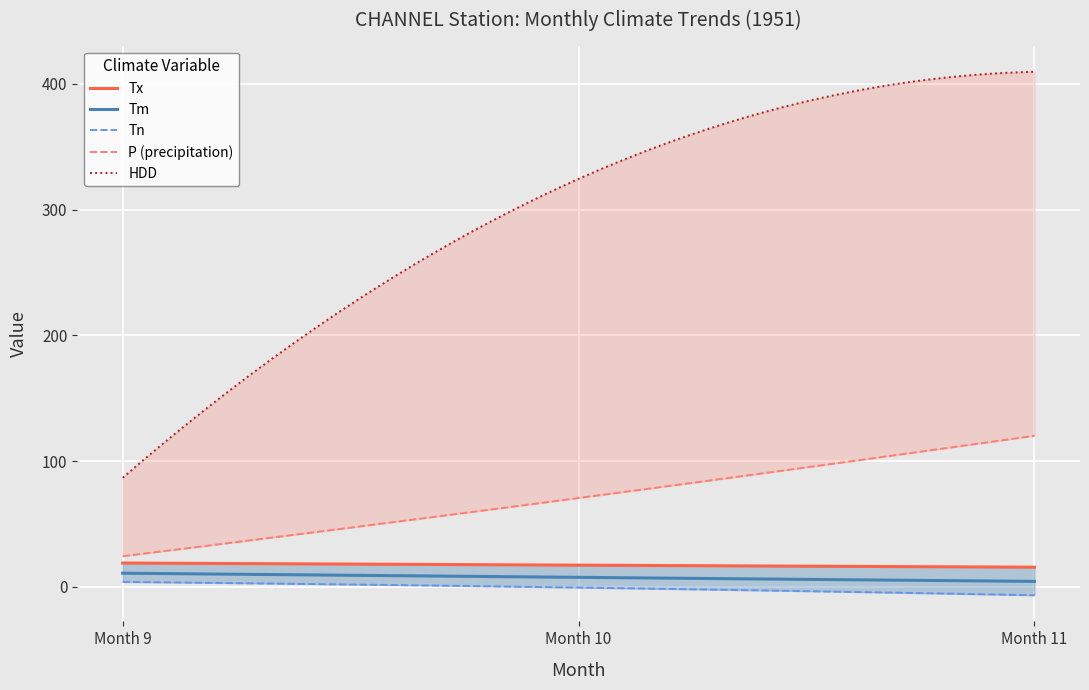

What is the sum of all Tn values?

-3.4